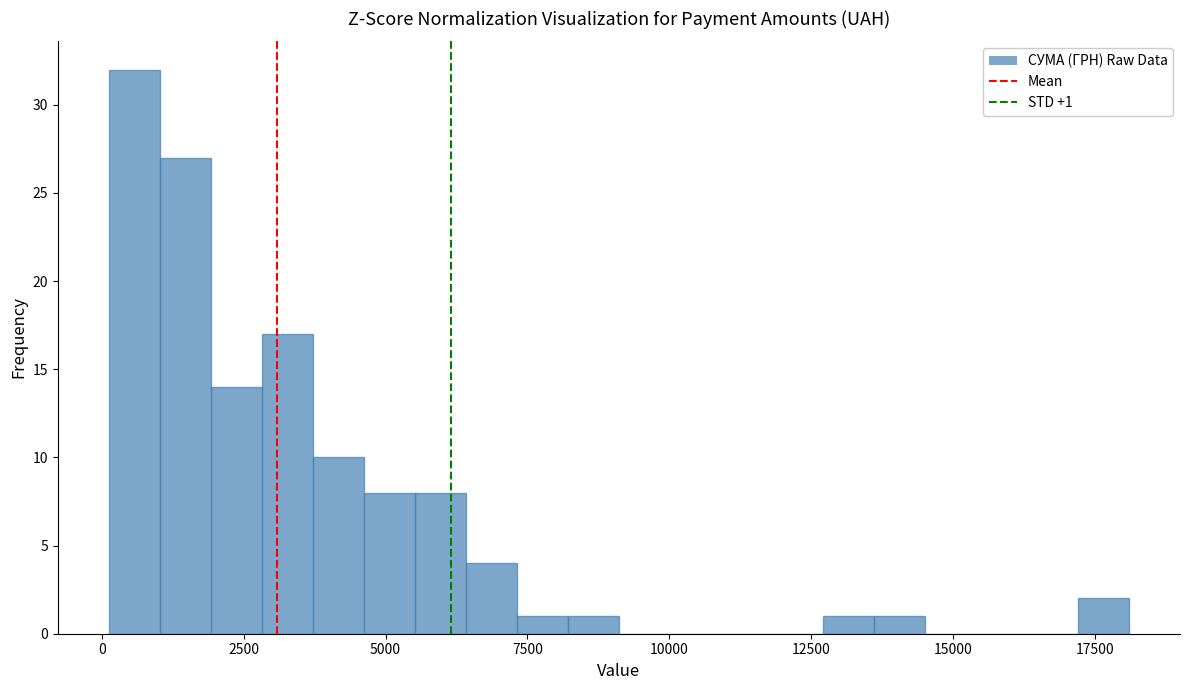

Read against the x-axis, roughly where is the centre of the tallest bar?

500